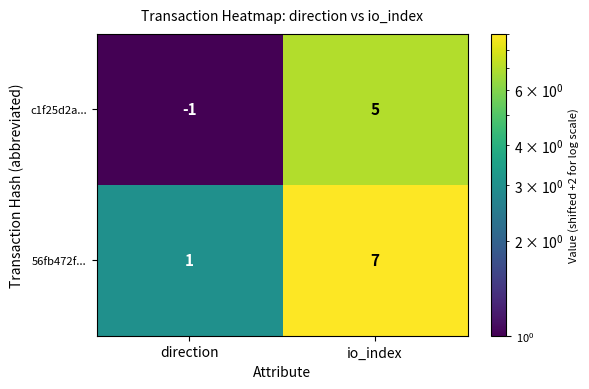

Which category has the lowest value in the c1f25d2a... series?

direction